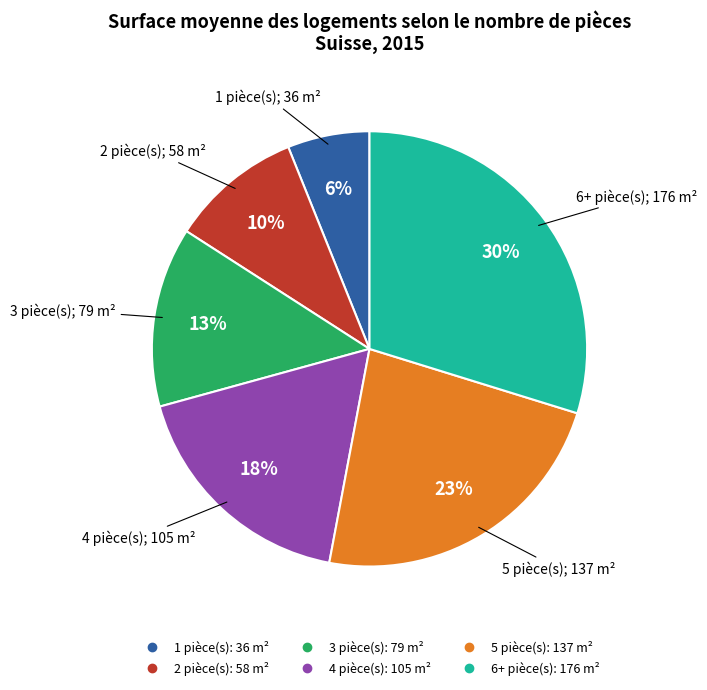

Is the sum of 3 and 1 greater than half?

No